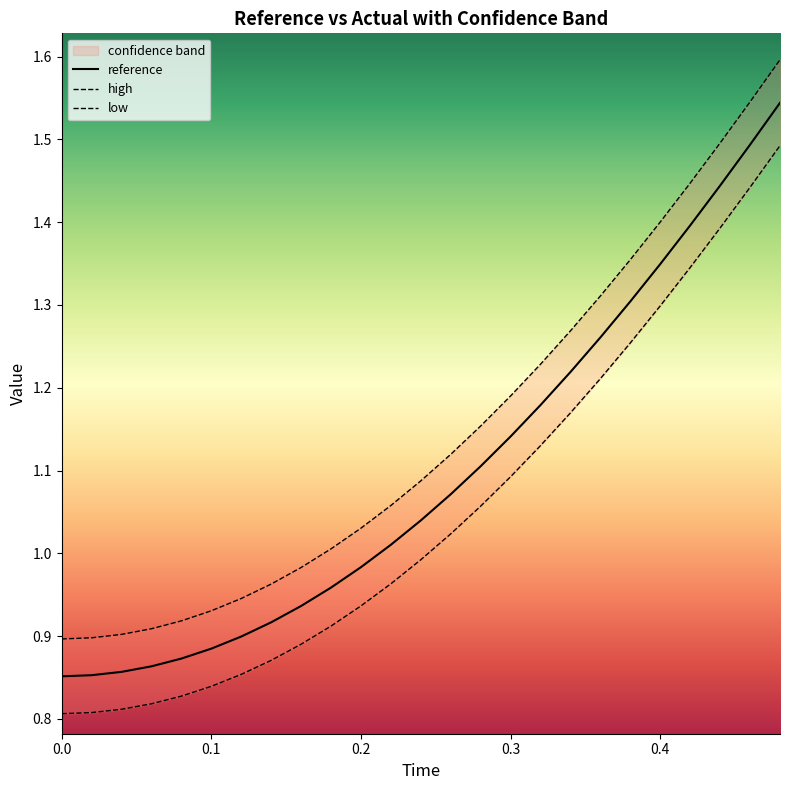

What is the value of the high point at the 16th from the left?

1.2